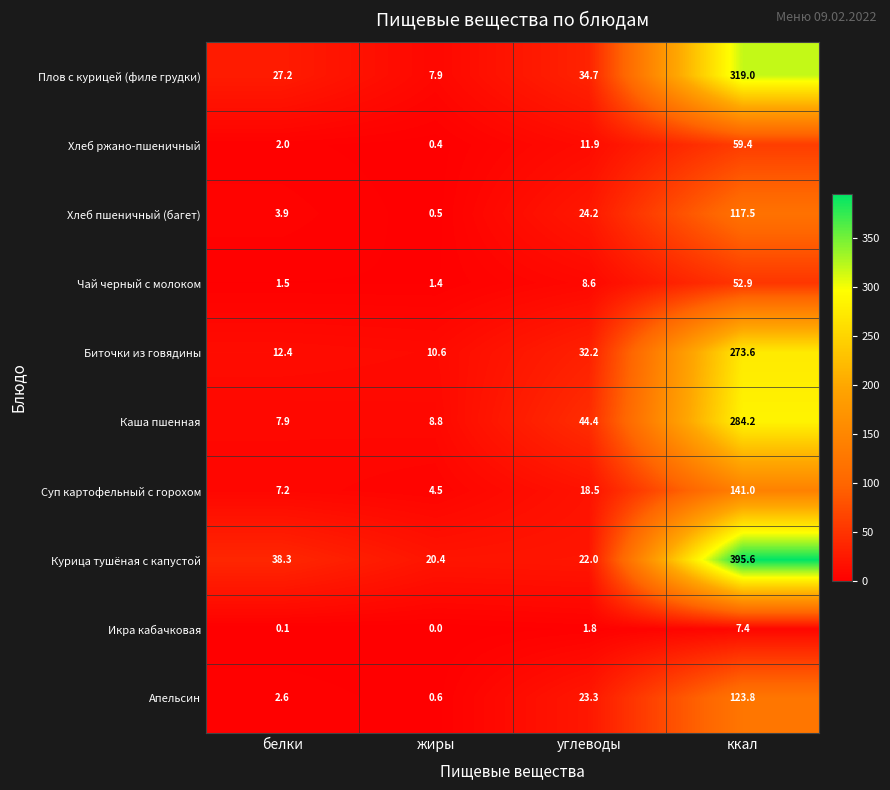

How many categories are shown in the chart?

4